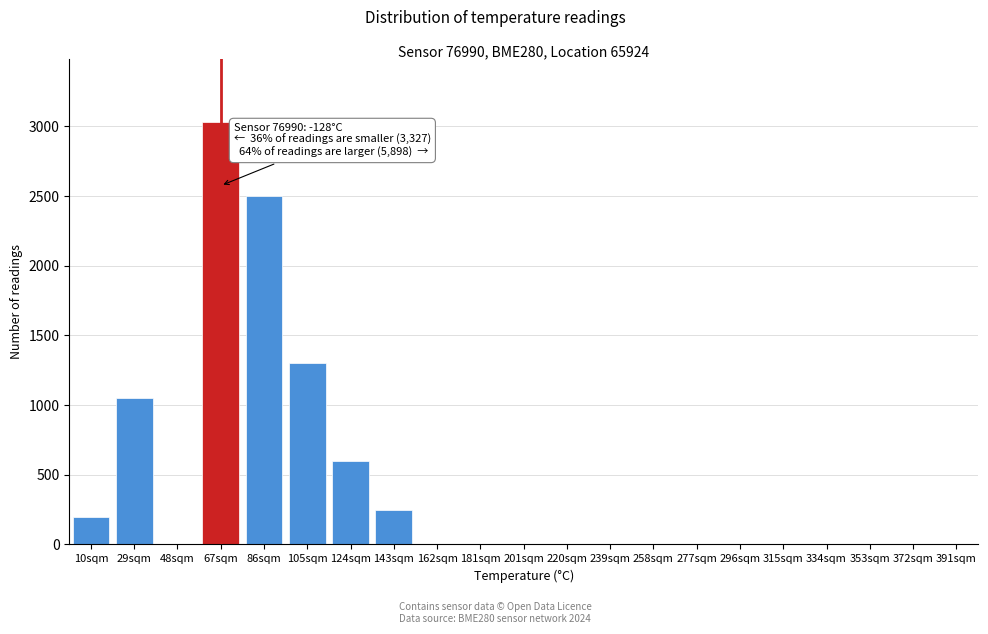

Reading left to right, extract all data points from this chart.

10sqm=200	29sqm=1050	48sqm=0	67sqm=3030	86sqm=2500	105sqm=1300	124sqm=600	143sqm=250	162sqm=0	181sqm=0	201sqm=0	220sqm=0	239sqm=0	258sqm=0	277sqm=0	296sqm=0	315sqm=0	334sqm=0	353sqm=0	372sqm=0	391sqm=0